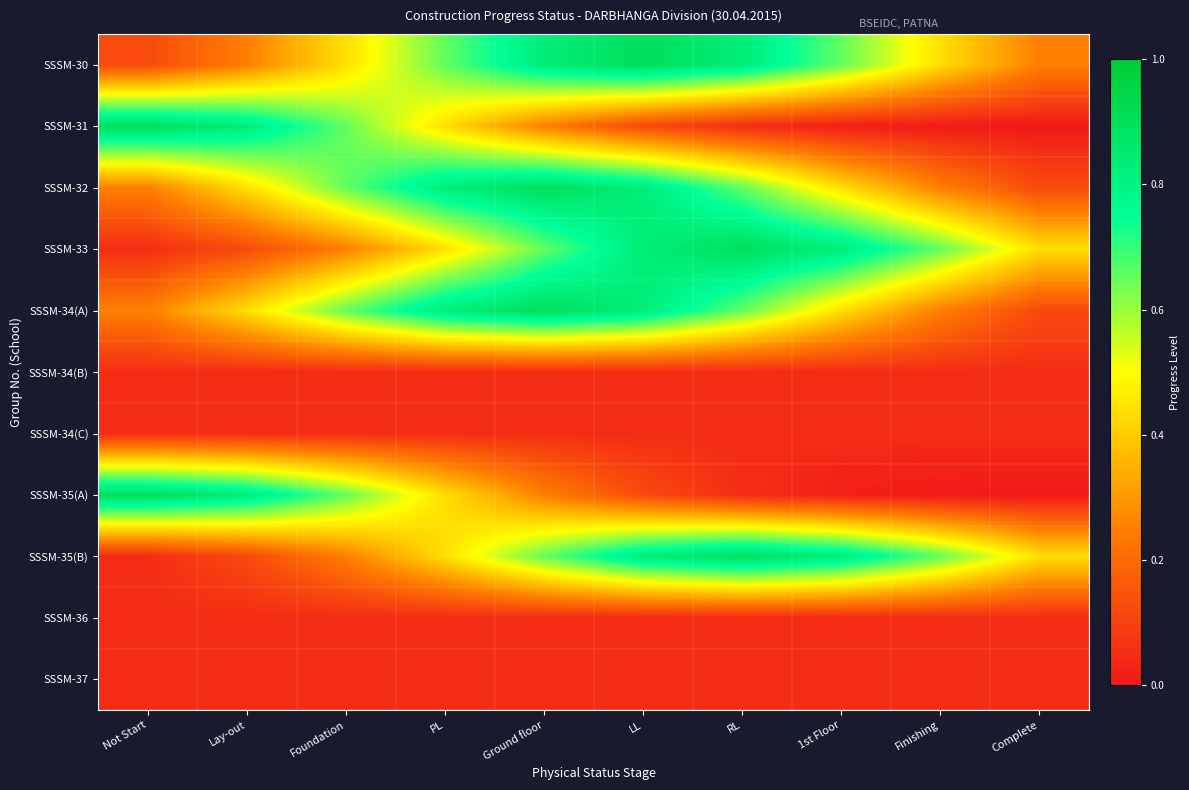

Reading left to right, what are all the values shown in this chart?

SSSM-30: Not Start=0.1	Lay-out=0.3	Foundation=0.4	PL=0.7	Ground floor=0.8	LL=0.9	RL=0.8	1st Floor=0.7	Finishing=0.4	Complete=0.3
SSSM-31: Not Start=0.9	Lay-out=0.8	Foundation=0.7	PL=0.4	Ground floor=0.3	LL=0.1	RL=0.1	1st Floor=0.0	Finishing=0.0	Complete=0.0
SSSM-32: Not Start=0.3	Lay-out=0.4	Foundation=0.7	PL=0.8	Ground floor=0.9	LL=0.8	RL=0.7	1st Floor=0.4	Finishing=0.3	Complete=0.1
SSSM-33: Not Start=0.1	Lay-out=0.1	Foundation=0.3	PL=0.4	Ground floor=0.7	LL=0.8	RL=0.9	1st Floor=0.8	Finishing=0.7	Complete=0.4
SSSM-34(A): Not Start=0.3	Lay-out=0.4	Foundation=0.7	PL=0.8	Ground floor=0.9	LL=0.8	RL=0.7	1st Floor=0.4	Finishing=0.3	Complete=0.1
SSSM-34(B): Not Start=0.1	Lay-out=0.1	Foundation=0.1	PL=0.1	Ground floor=0.1	LL=0.1	RL=0.1	1st Floor=0.1	Finishing=0.1	Complete=0.1
SSSM-34(C): Not Start=0.1	Lay-out=0.1	Foundation=0.1	PL=0.1	Ground floor=0.1	LL=0.1	RL=0.1	1st Floor=0.1	Finishing=0.1	Complete=0.1
SSSM-35(A): Not Start=0.9	Lay-out=0.8	Foundation=0.7	PL=0.4	Ground floor=0.3	LL=0.1	RL=0.1	1st Floor=0.0	Finishing=0.0	Complete=0.0
SSSM-35(B): Not Start=0.1	Lay-out=0.1	Foundation=0.3	PL=0.4	Ground floor=0.7	LL=0.8	RL=0.9	1st Floor=0.8	Finishing=0.7	Complete=0.4
SSSM-36: Not Start=0.1	Lay-out=0.1	Foundation=0.1	PL=0.1	Ground floor=0.1	LL=0.1	RL=0.1	1st Floor=0.1	Finishing=0.1	Complete=0.1
SSSM-37: Not Start=0.1	Lay-out=0.1	Foundation=0.1	PL=0.1	Ground floor=0.1	LL=0.1	RL=0.1	1st Floor=0.1	Finishing=0.1	Complete=0.1